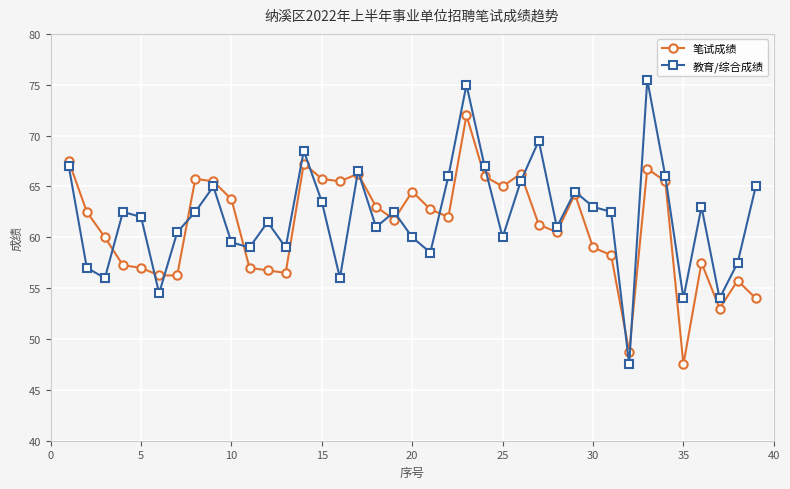

List the series in order of their peak value, lowest first.

笔试成绩, 教育/综合成绩